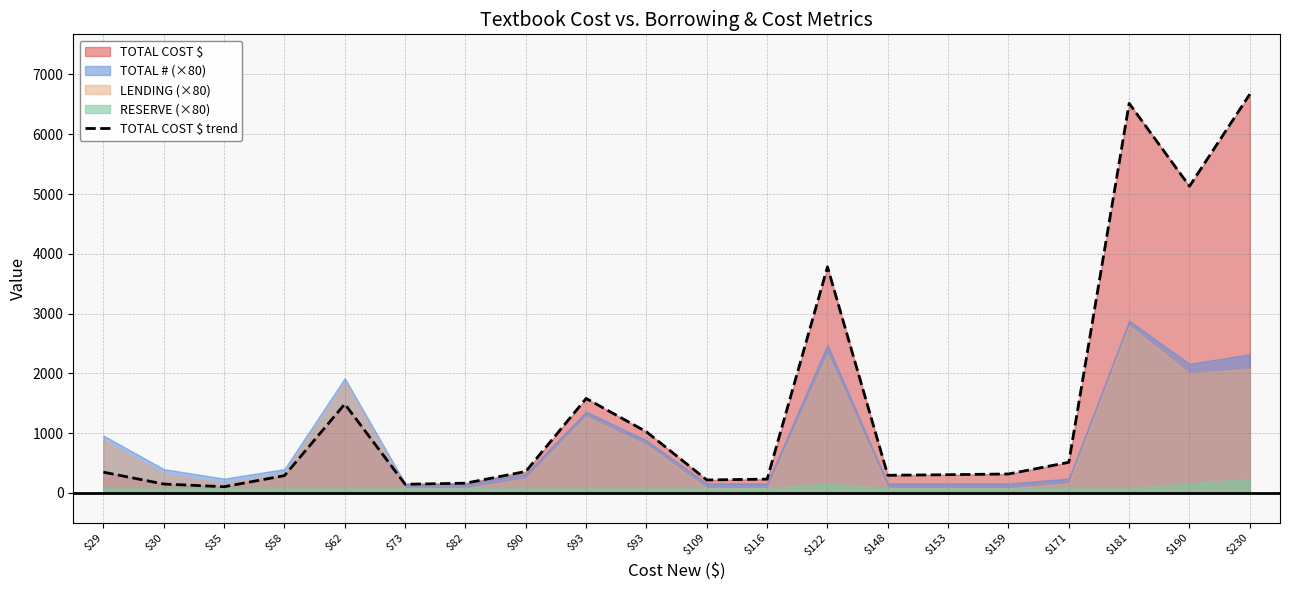

The chart shows a value of 621 at $29. True or false?

False